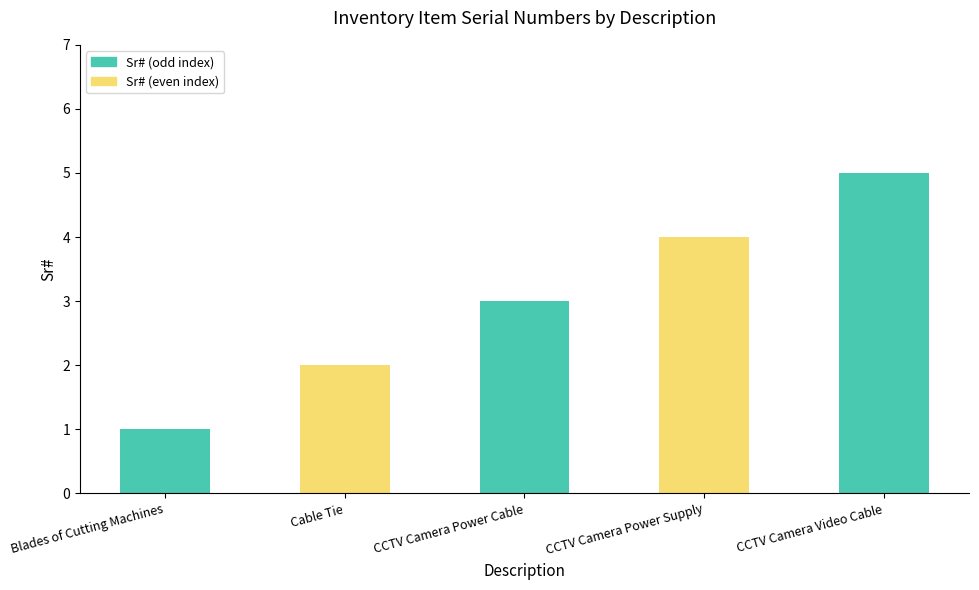

Reading left to right, extract all data points from this chart.

Blades of Cutting Machines=1	Cable Tie=2	CCTV Camera Power Cable=3	CCTV Camera Power Supply=4	CCTV Camera Video Cable=5